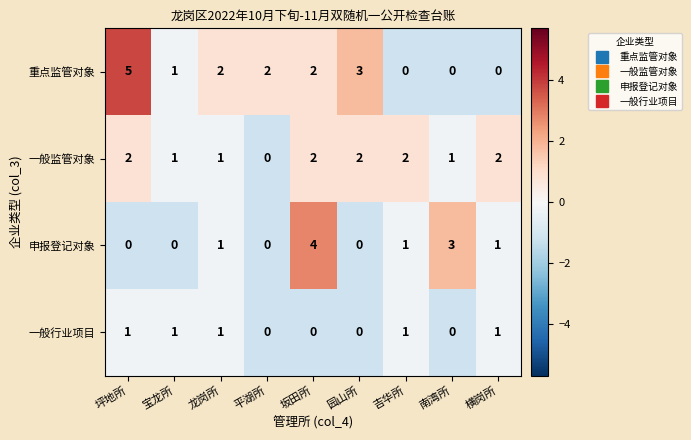

The 重点监管对象 series shows 1 at 宝龙所. True or false?

True